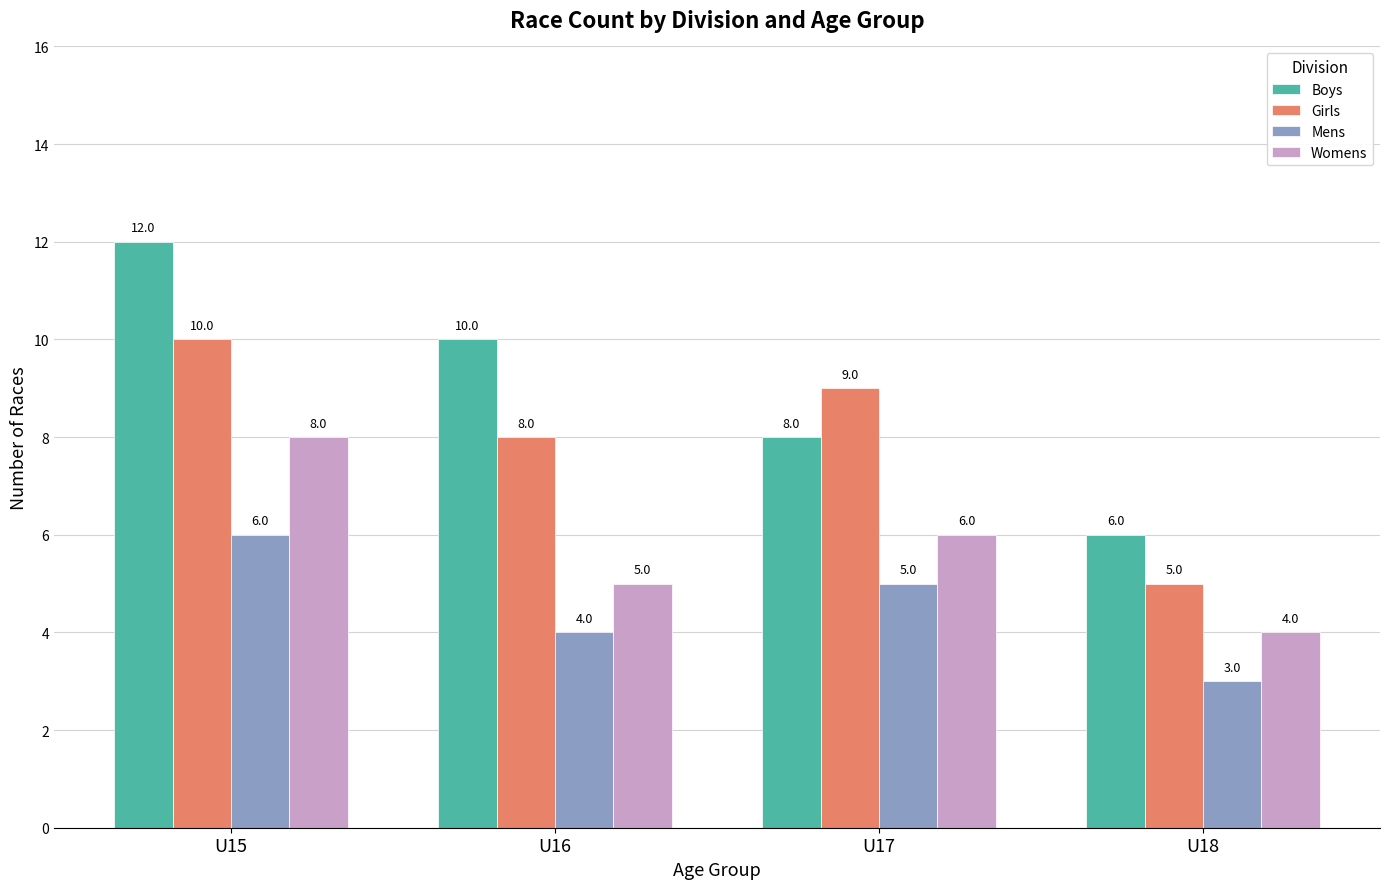

Rank the series at U16 from lowest to highest value.

Mens, Womens, Girls, Boys